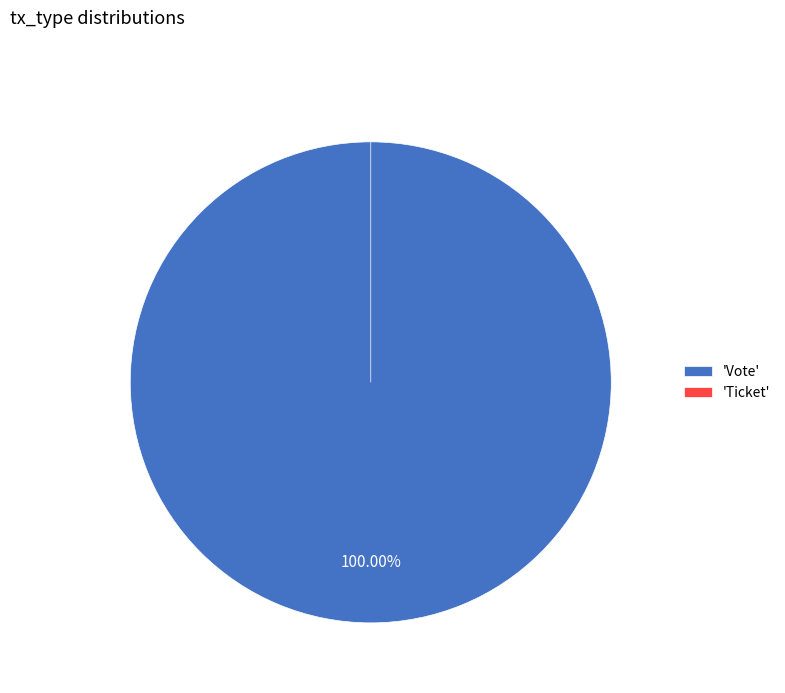

Rank the categories by value from highest to lowest.

Vote, Ticket